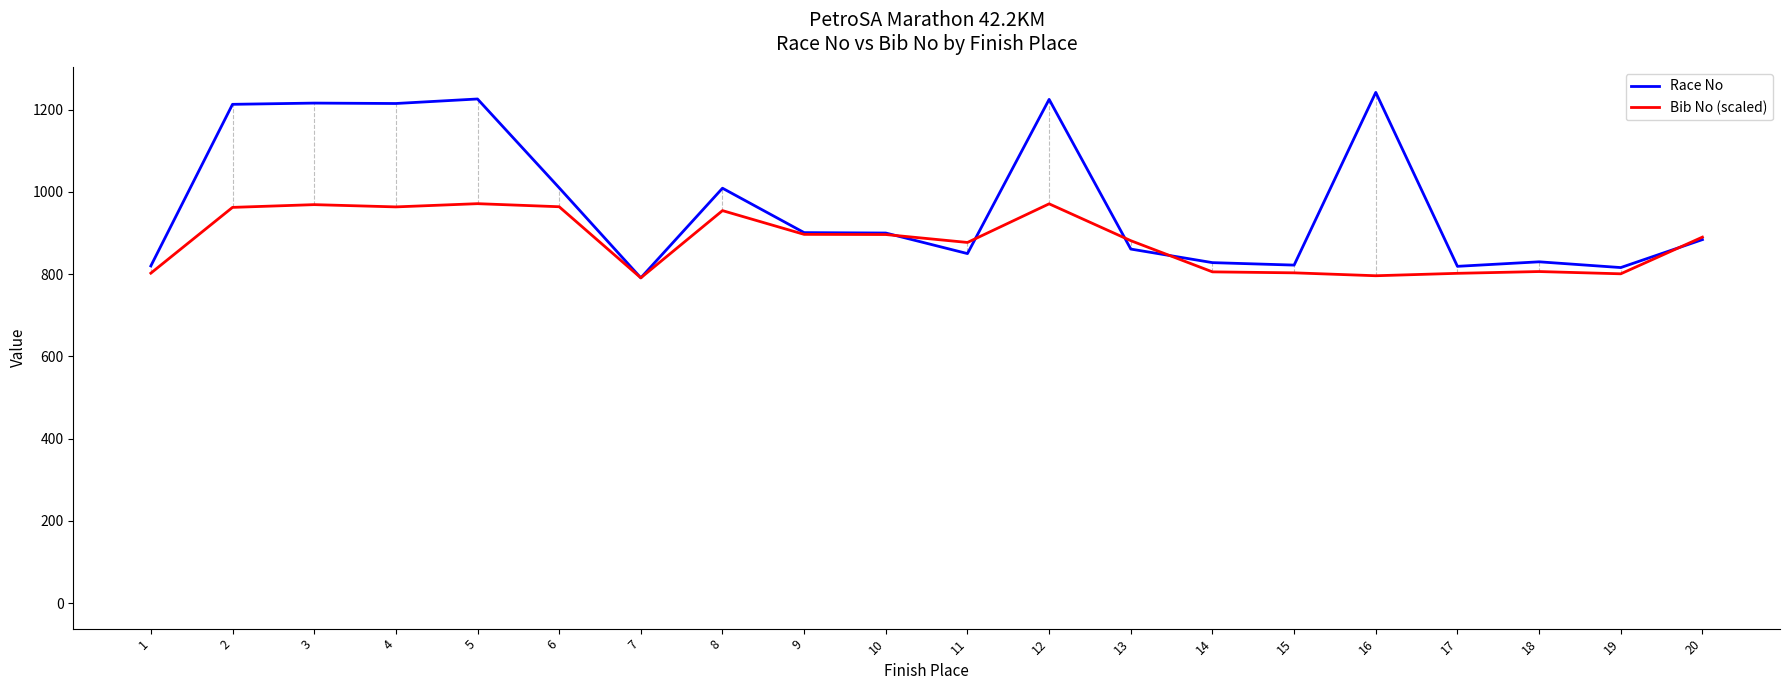

True or false: Bib No (scaled) has more than 0 interior local peaks.

True